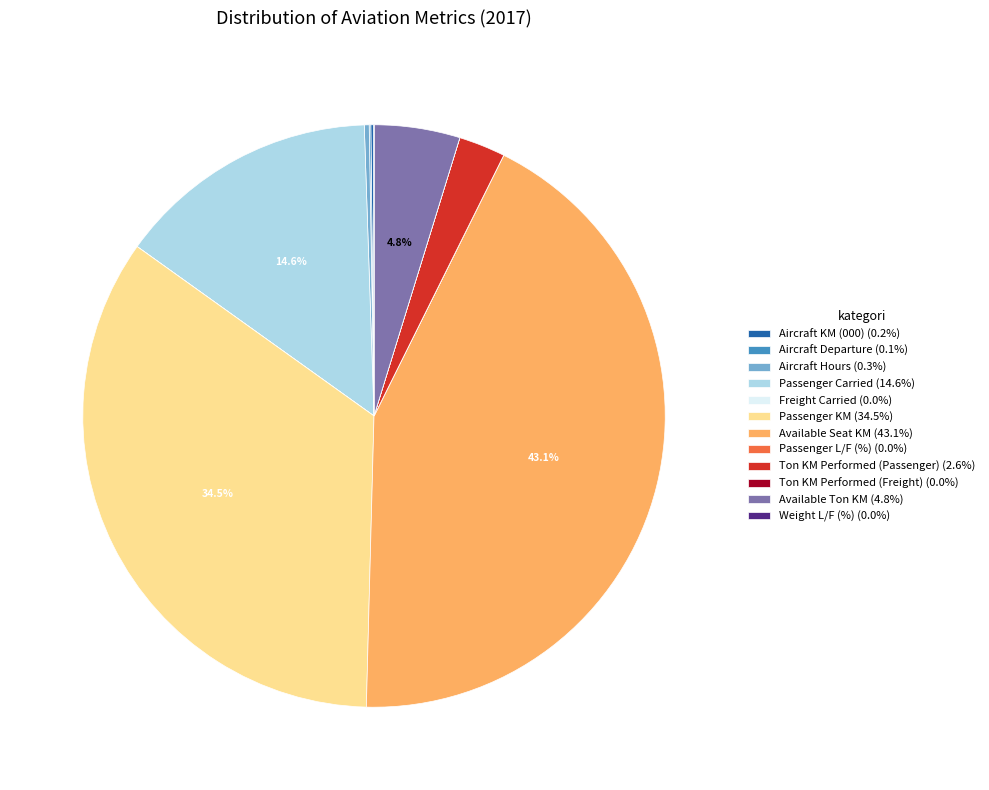

Is there any slice that represents more than half of the pie?

No